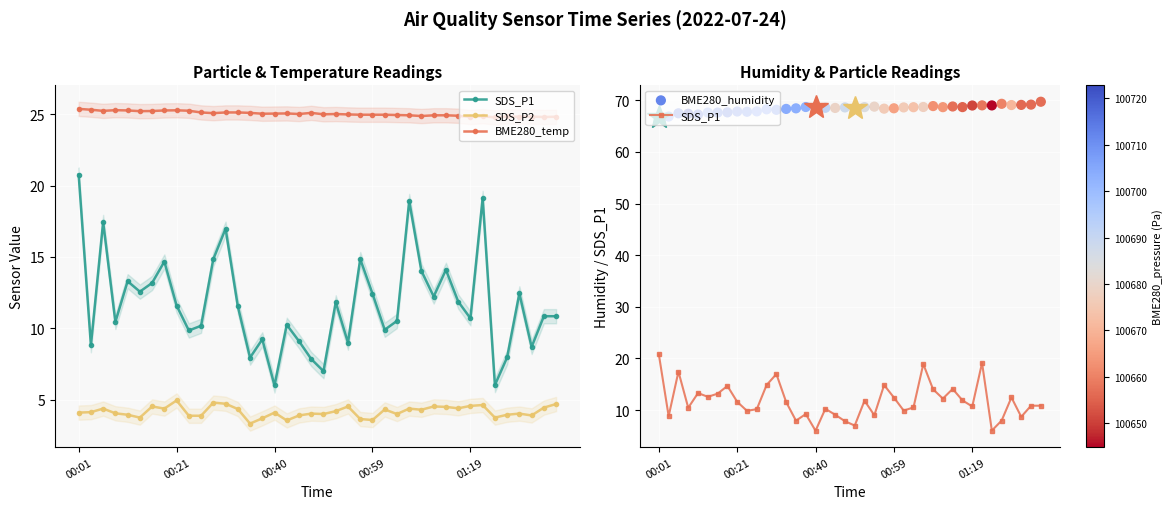

At how many categories does at least one series exceed 11?

40